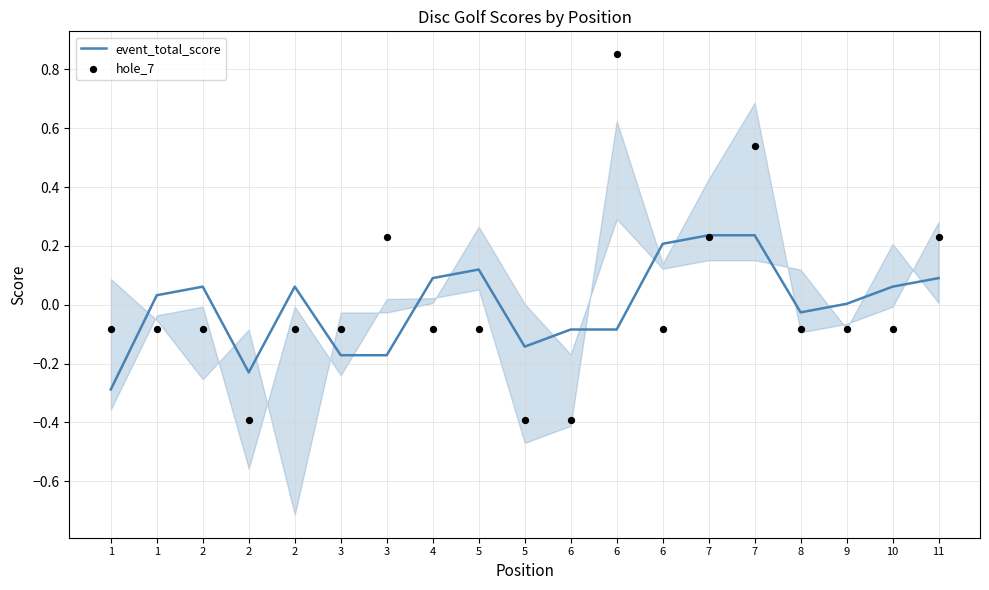

Is the value of event_total_score at 3 greater than the value of hole_7 at 6?

Yes